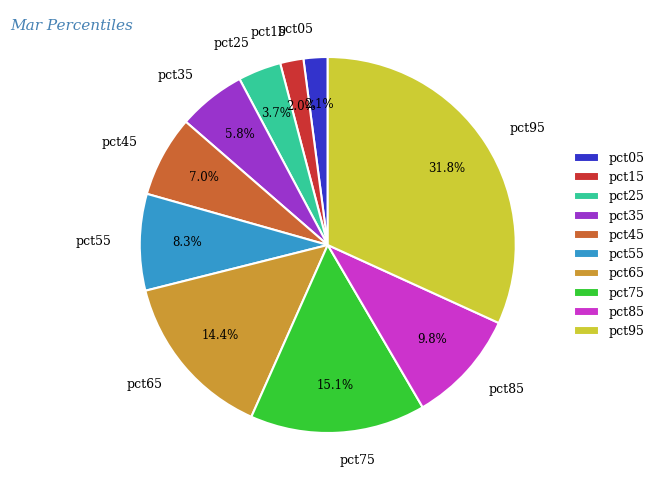

What is the largest slice in the pie chart?

pct95